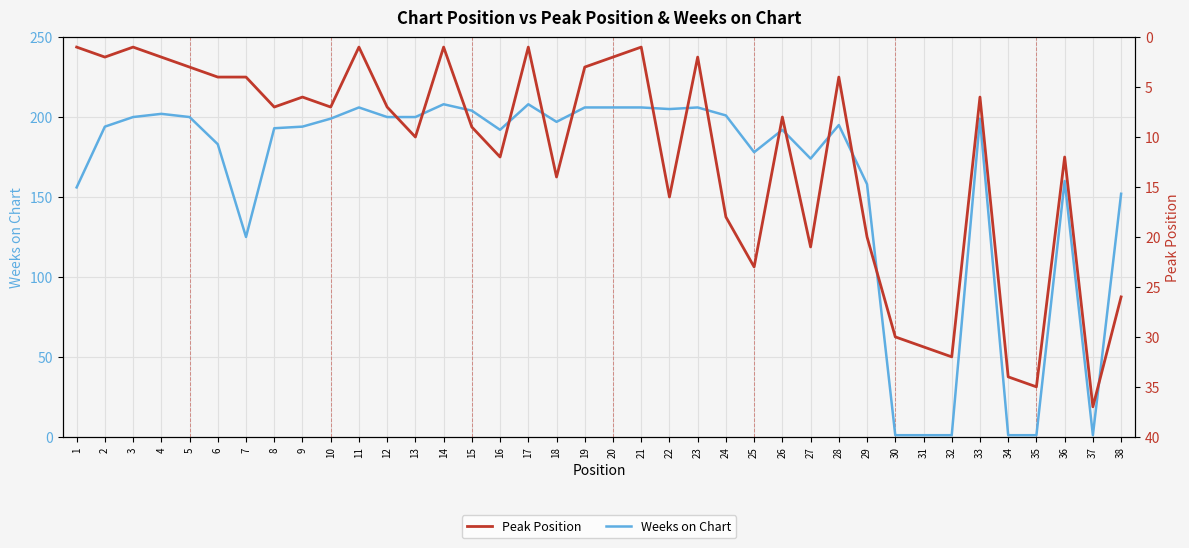

Which category has the highest value across all series?

14